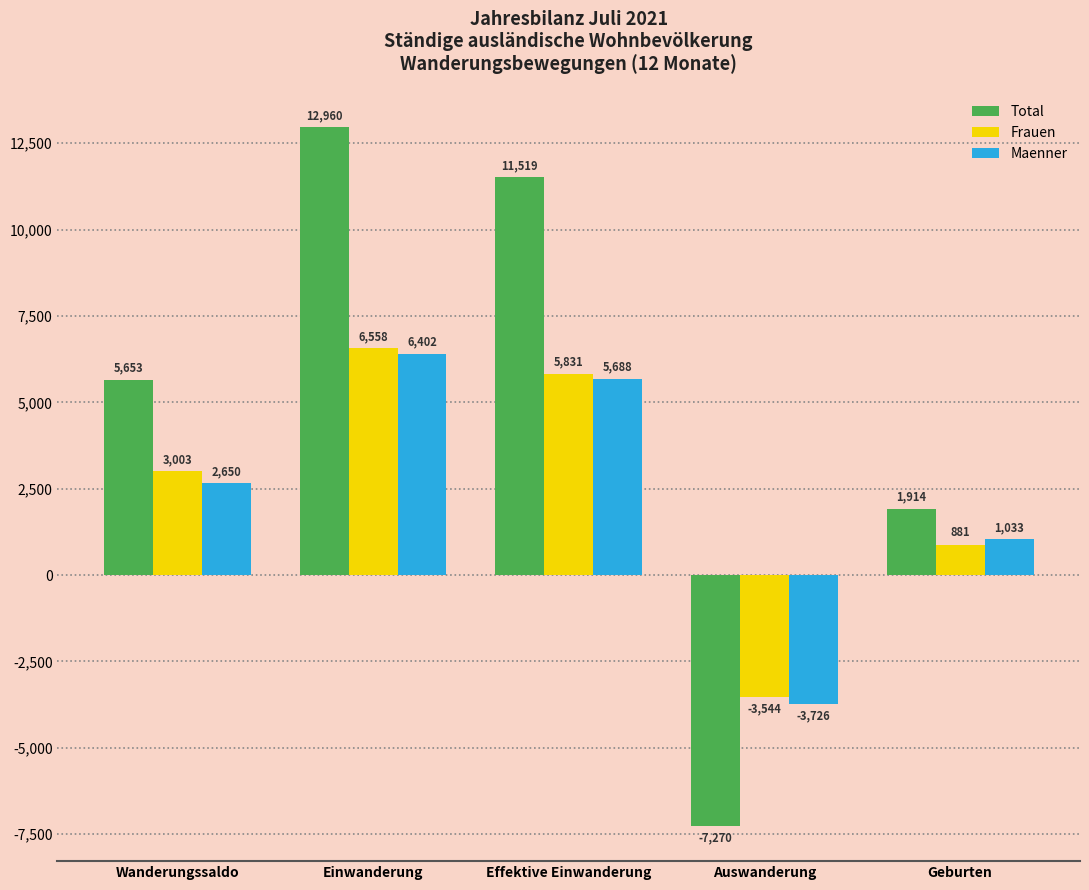

What is the sum of the Total values at Wanderungssaldo and Einwanderung?

18613